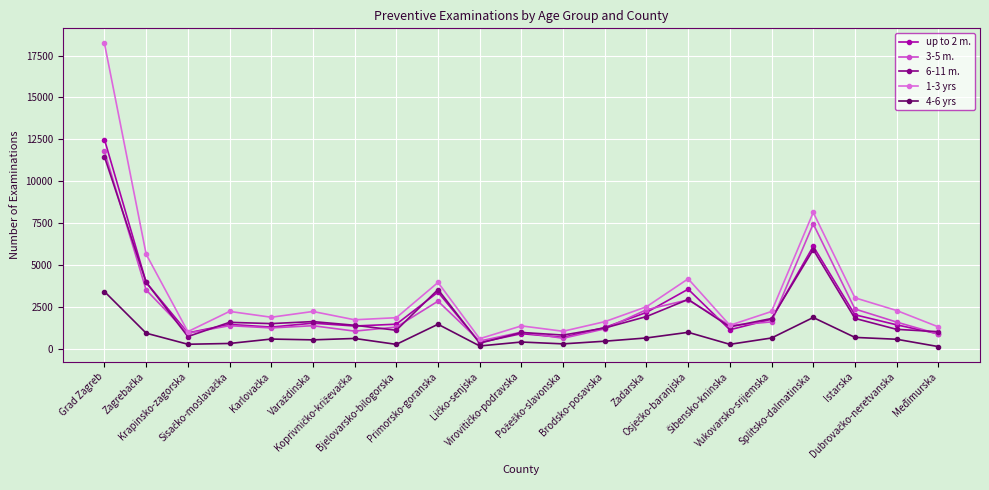

What is the sum of the up to 2 m. values at Brodsko-posavska and Krapinsko-zagorska?

2229